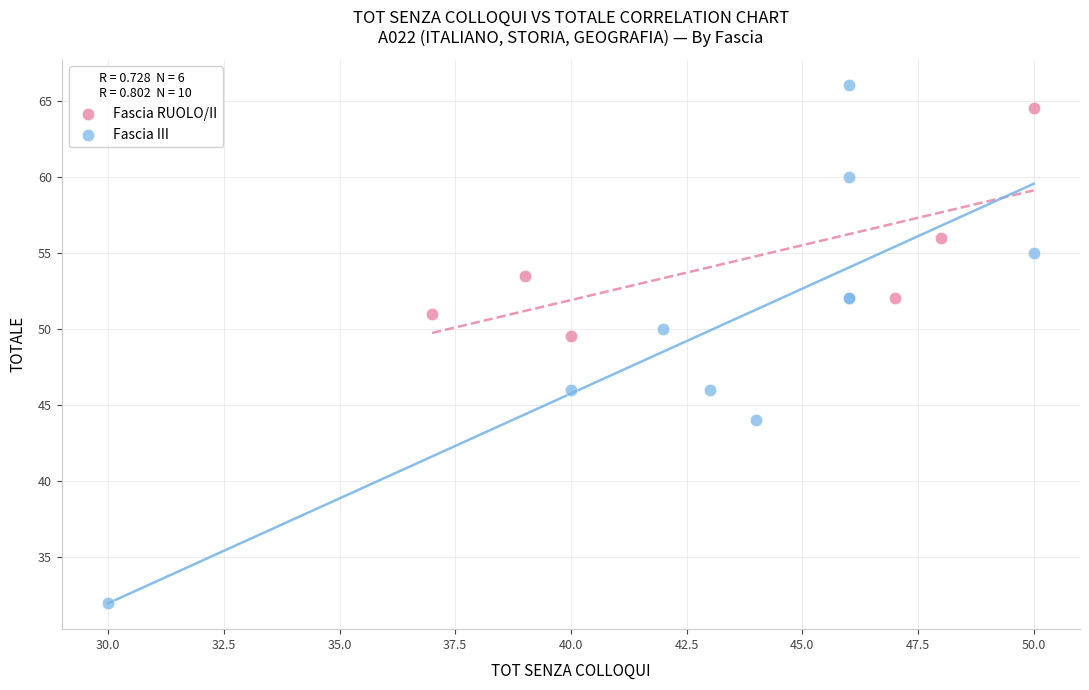

Which series has the largest Y range (max minus min)?

Fascia III